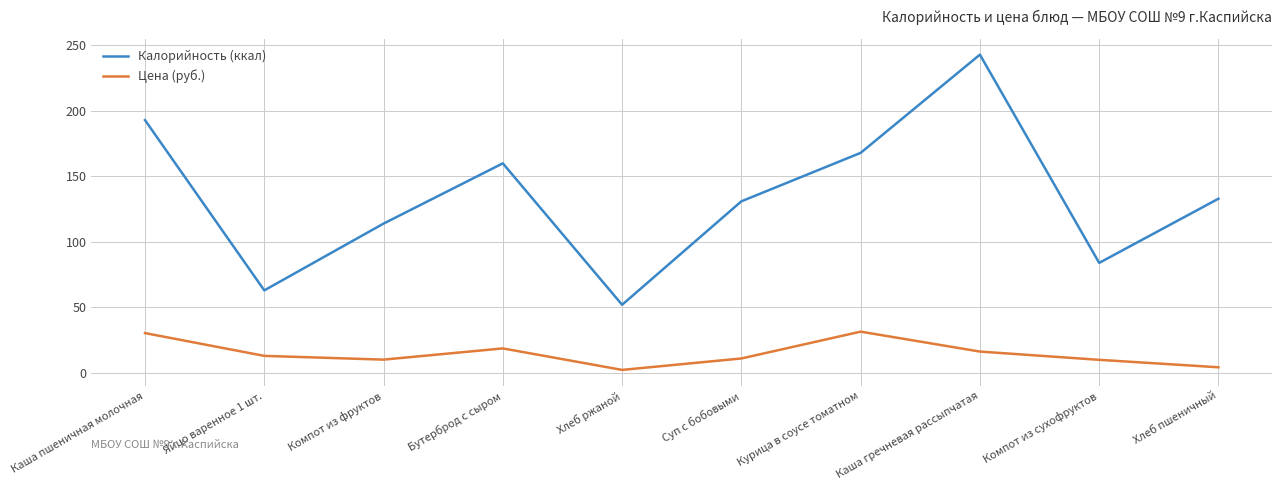

What is the greatest value displayed?

243.0